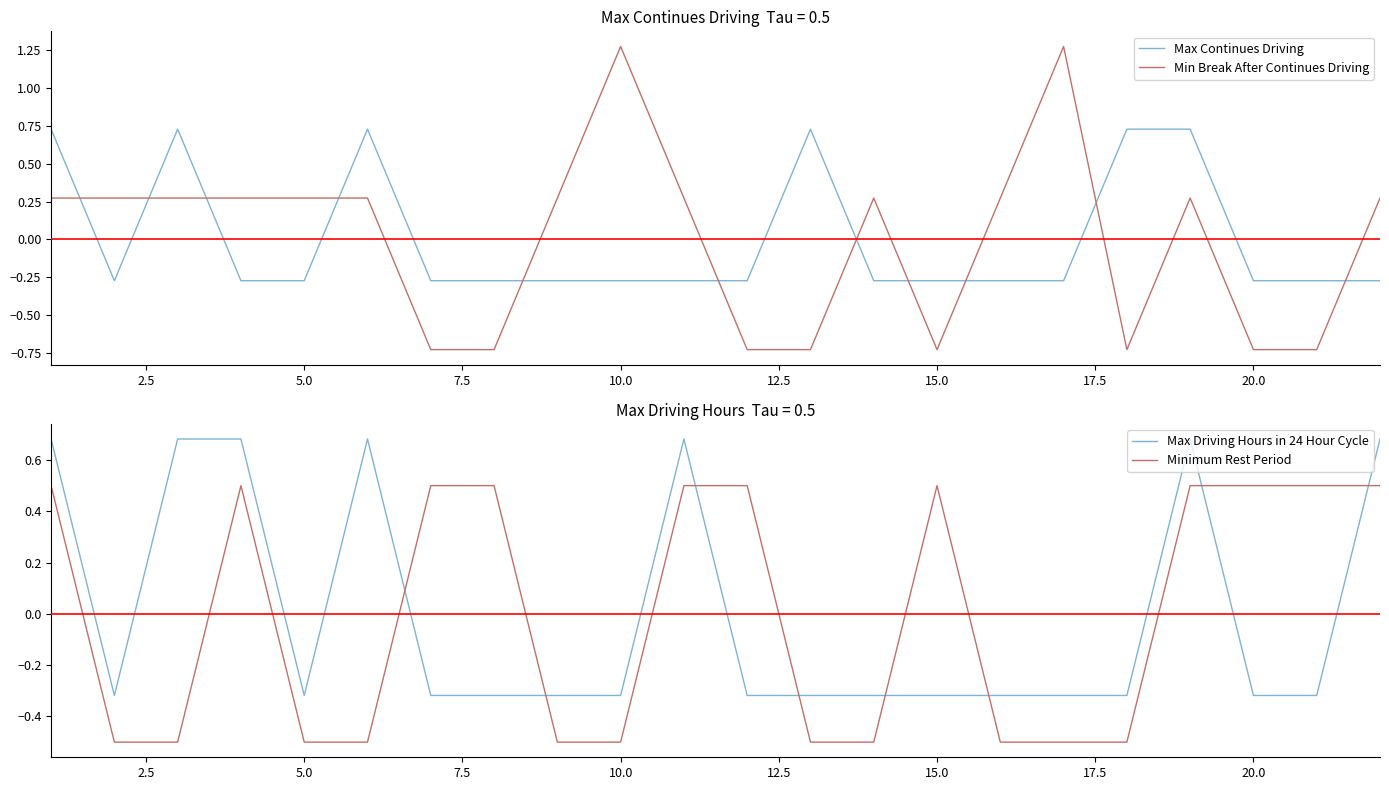

True or false: Min Break After Continues Driving and Max Continues Driving intersect in this chart.

True